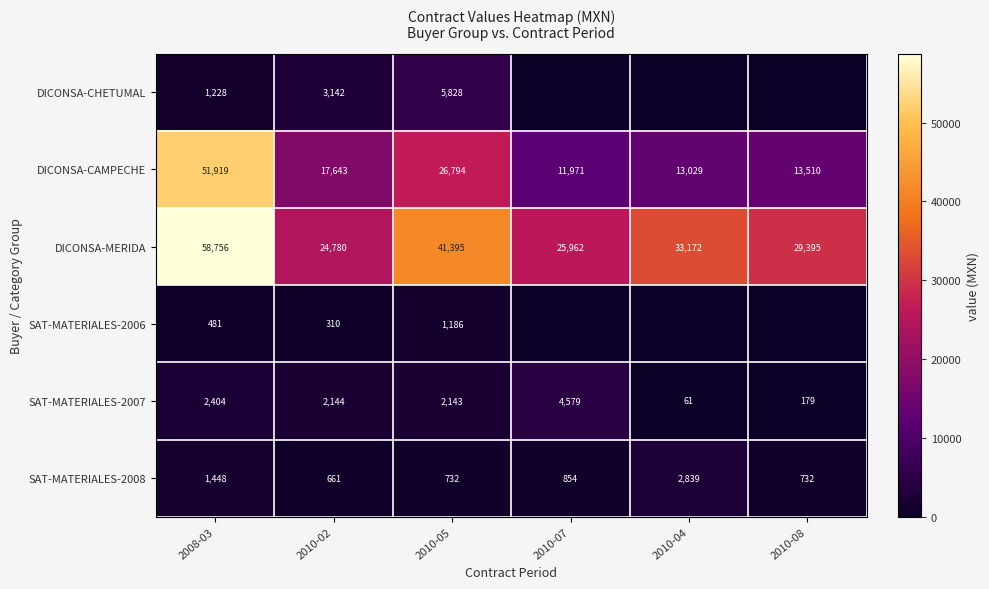

Rank the series at 2010-05 from highest to lowest value.

DICONSA-MERIDA, DICONSA-CAMPECHE, DICONSA-CHETUMAL, SAT-MATERIALES-2007, SAT-MATERIALES-2006, SAT-MATERIALES-2008